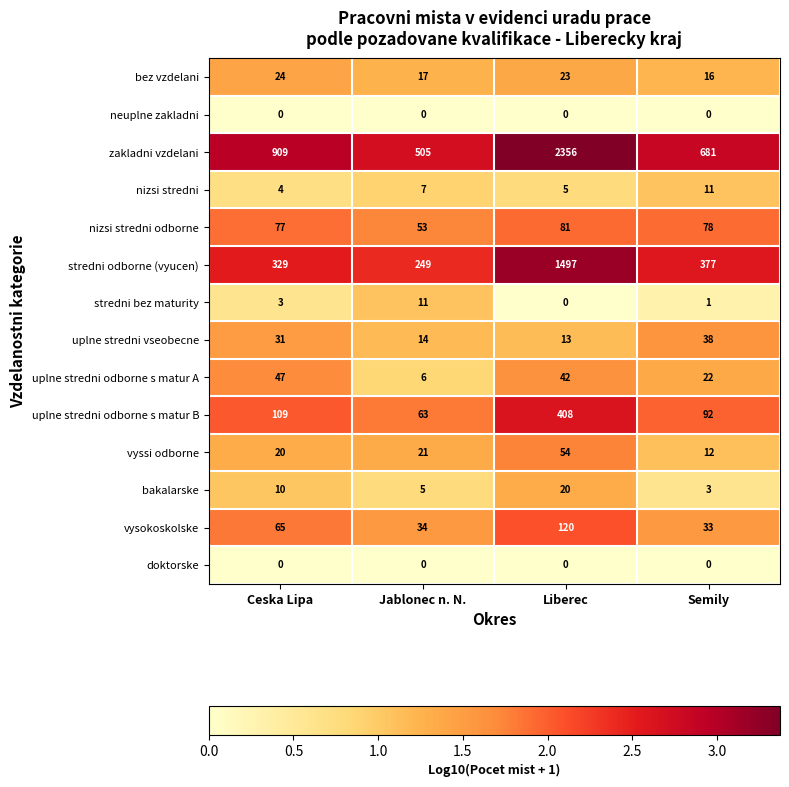

The value of nizsi stredni odborne at Semily is 140. True or false?

False